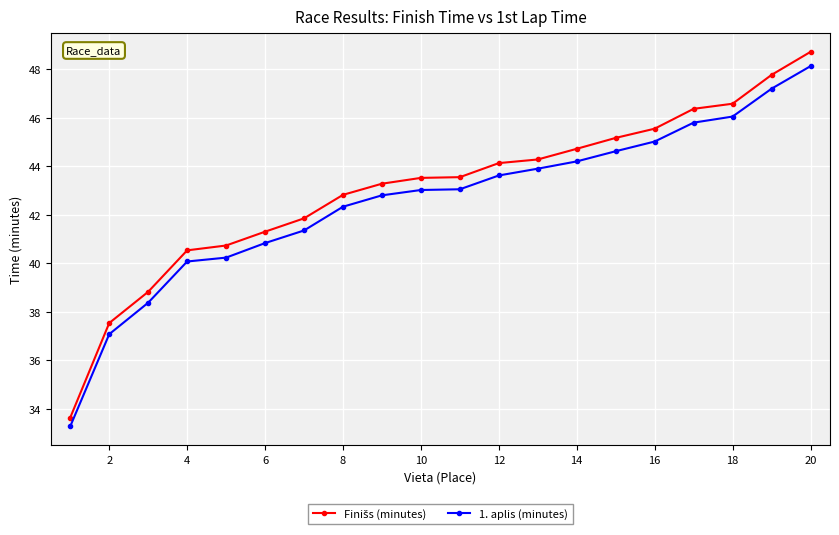

What is the minimum value for 1. aplis (minutes)?

33.3